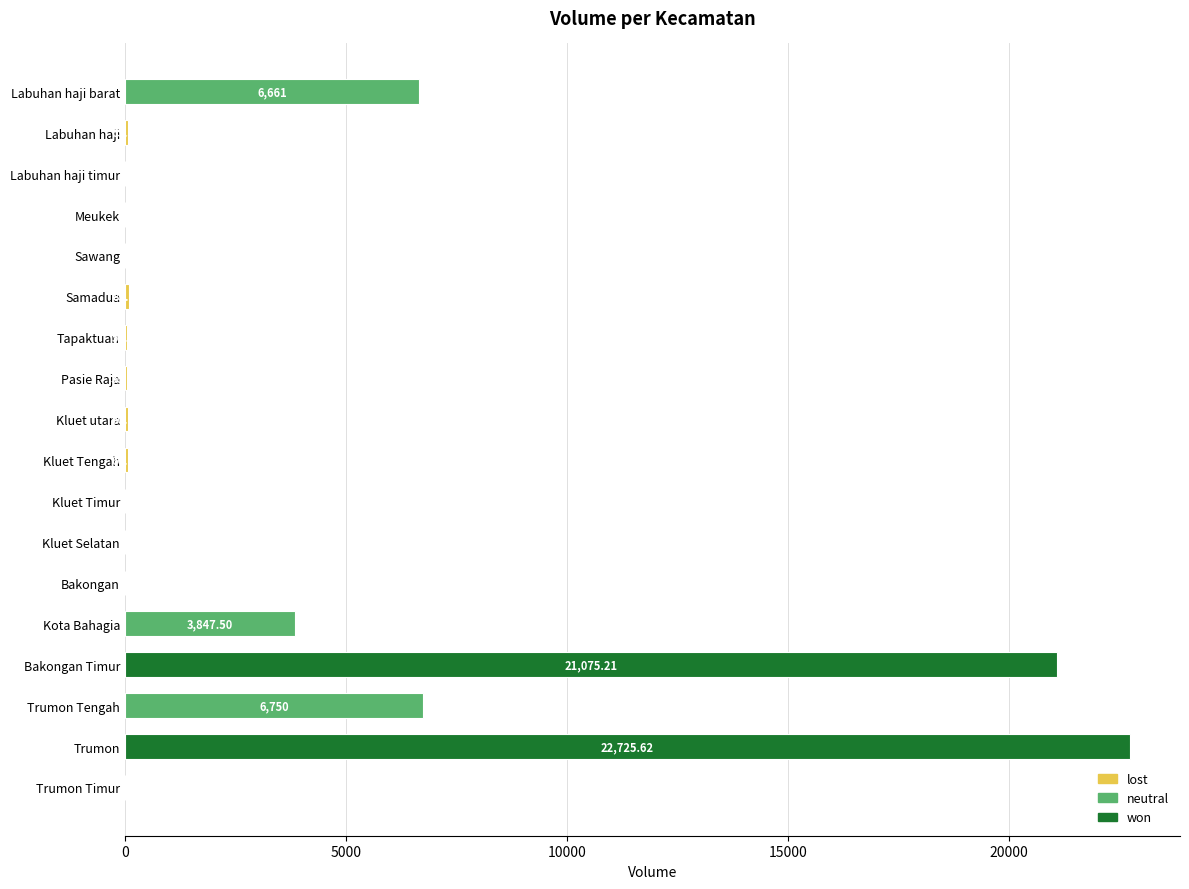

Between Trumon Tengah and Labuhan haji, which is larger?

Trumon Tengah